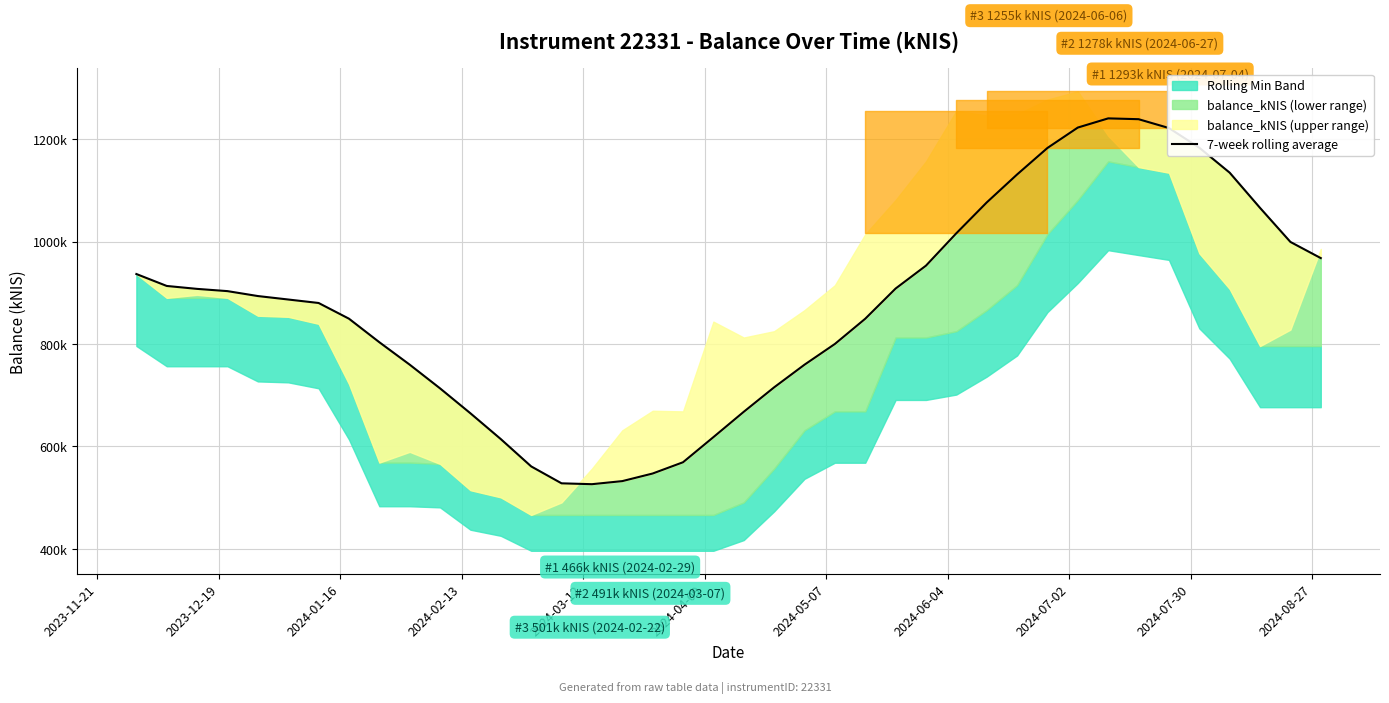

Reading right to left, list all the values displayed in this chart.

967850.4	999424.4	1065901.8	1134680.3	1183428.5	1221878.4	1239149.0	1240748.9	1222823.7	1182978.2	1131178.6	1076533.7	1016357.4	953110.3	908390.2	849411.1	800146.4	759659.8	715431.5	667665.3	618154.7	569119.1	547127.5	532292.4	526281.6	527971.0	561007.7	614340.4	664714.7	713392.9	759727.7	803563.2	849511.3	880190.7	886974.0	893737.7	903349.8	907731.8	913450.1	936757.3